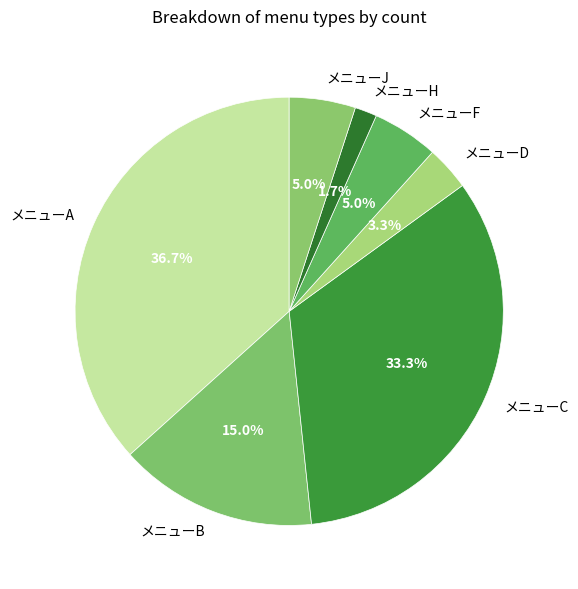

Is there any slice that represents more than half of the pie?

No